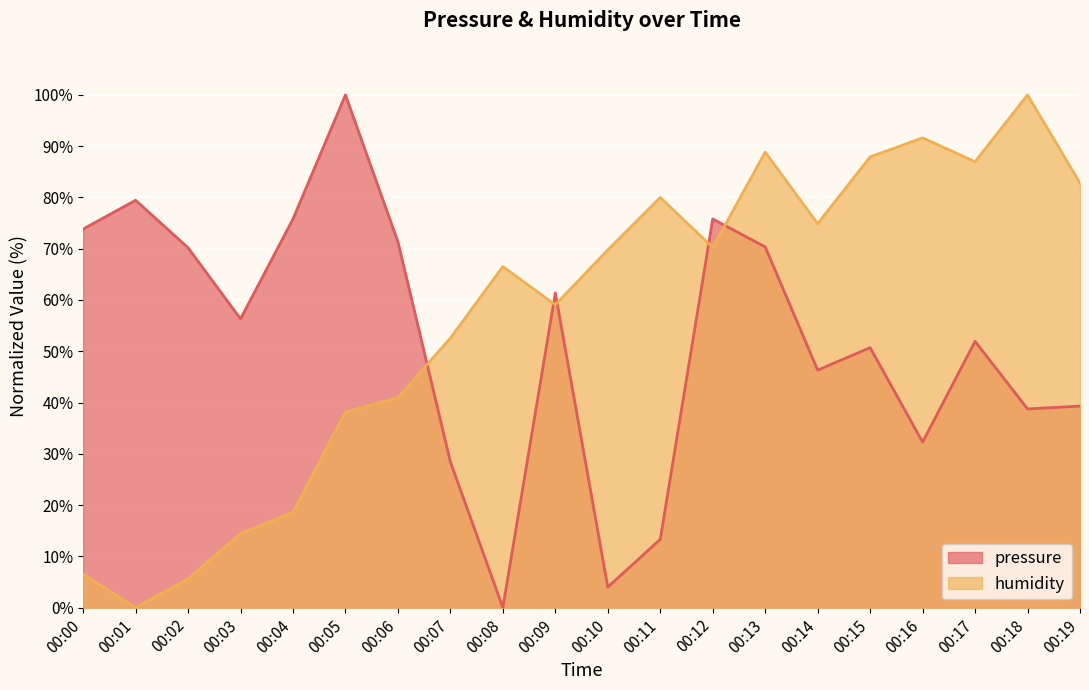

At which label does pressure first exceed 56?

00:00